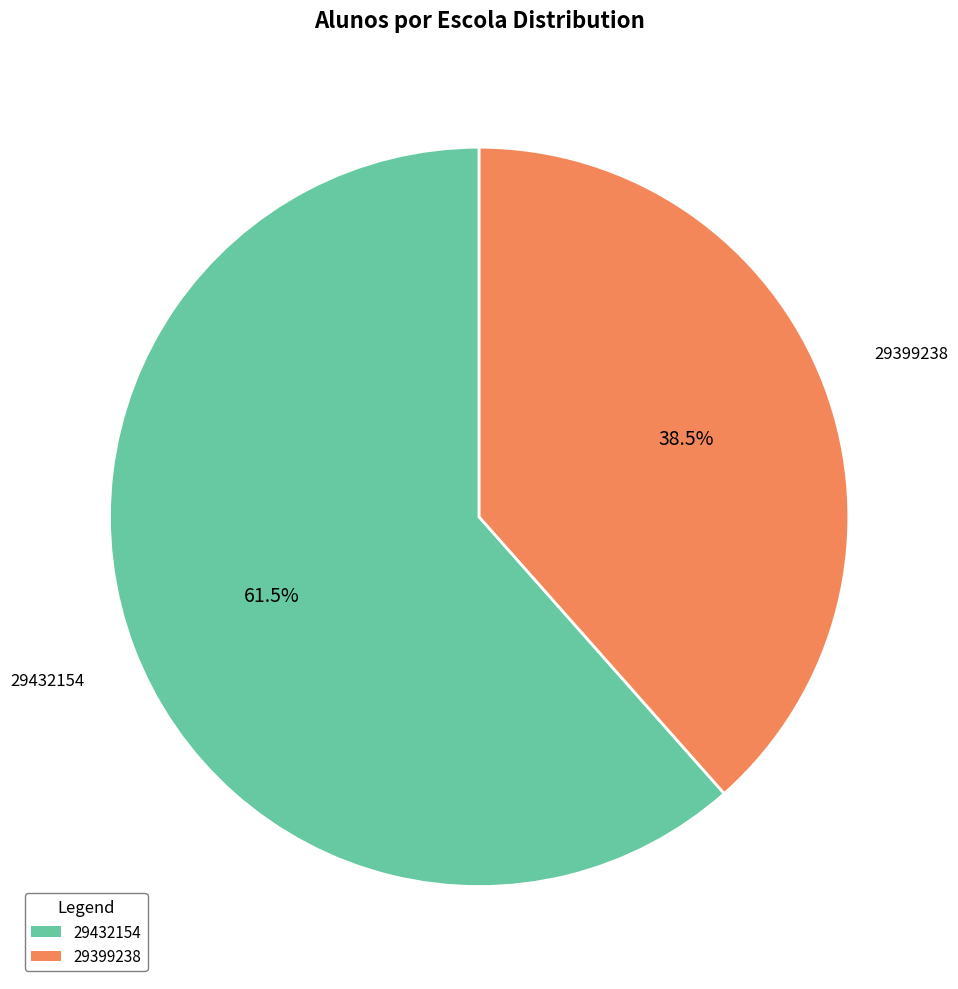

How many slices are in this pie chart?

2